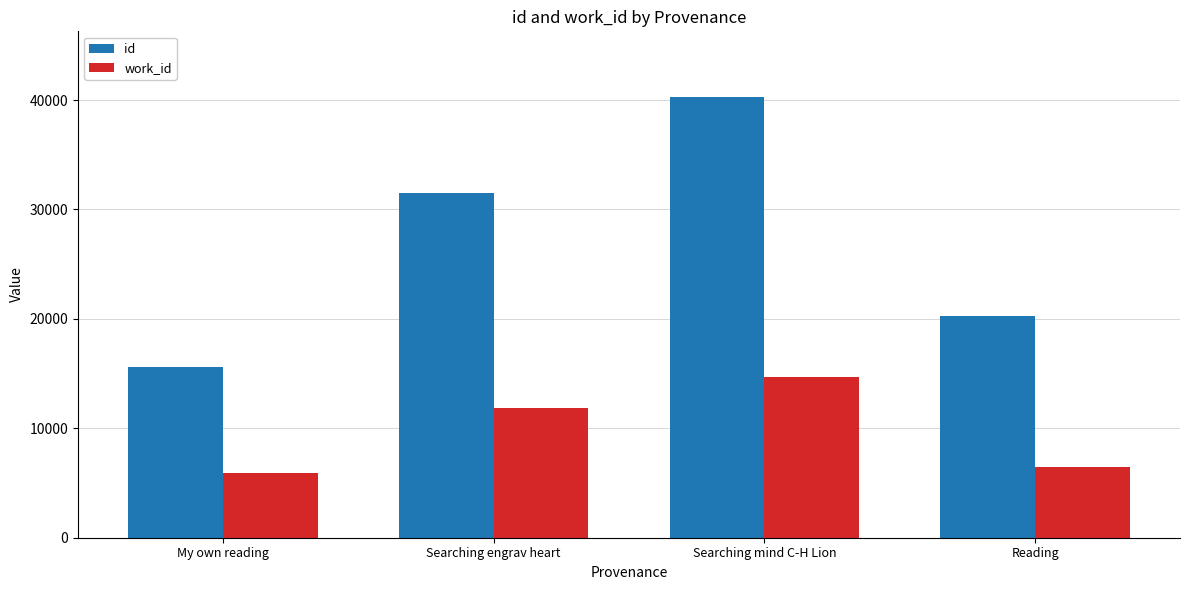

How many values in the work_id series are below 11876?

2